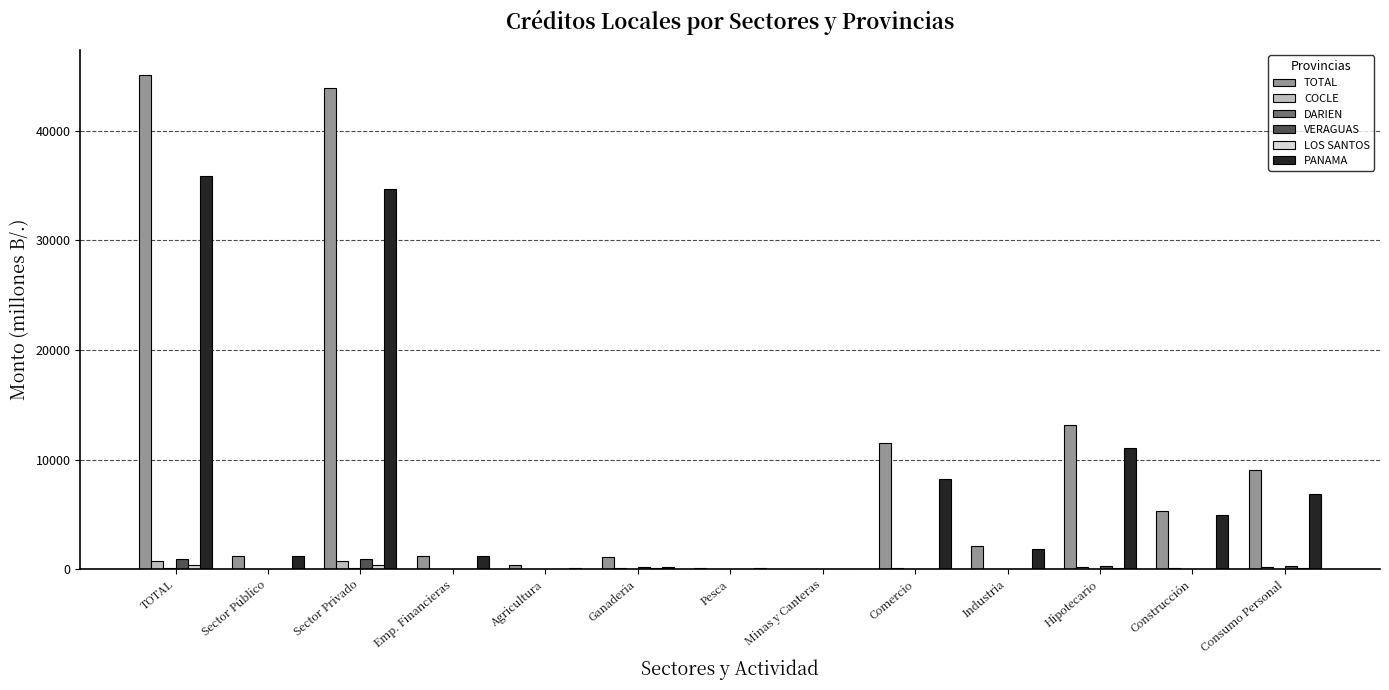

Which series changed the most between Ganaderia and Pesca?

TOTAL